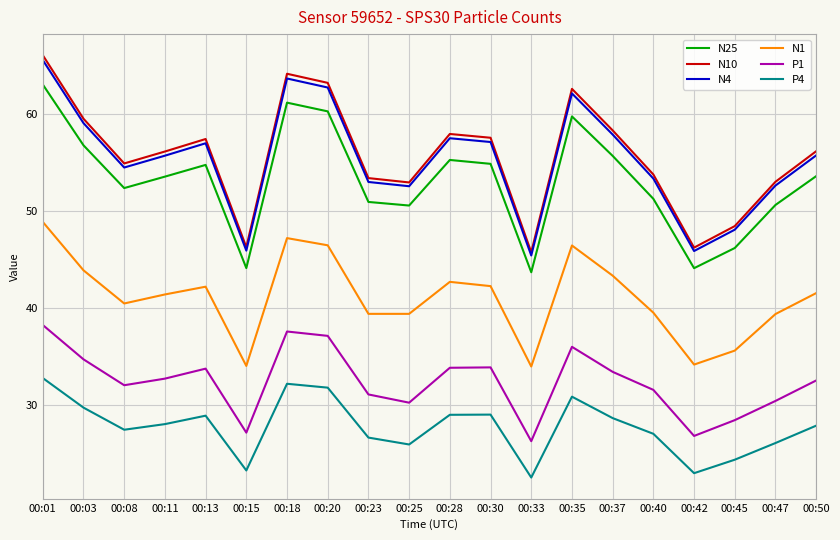

At which label does N10 first exceed 56?

00:01